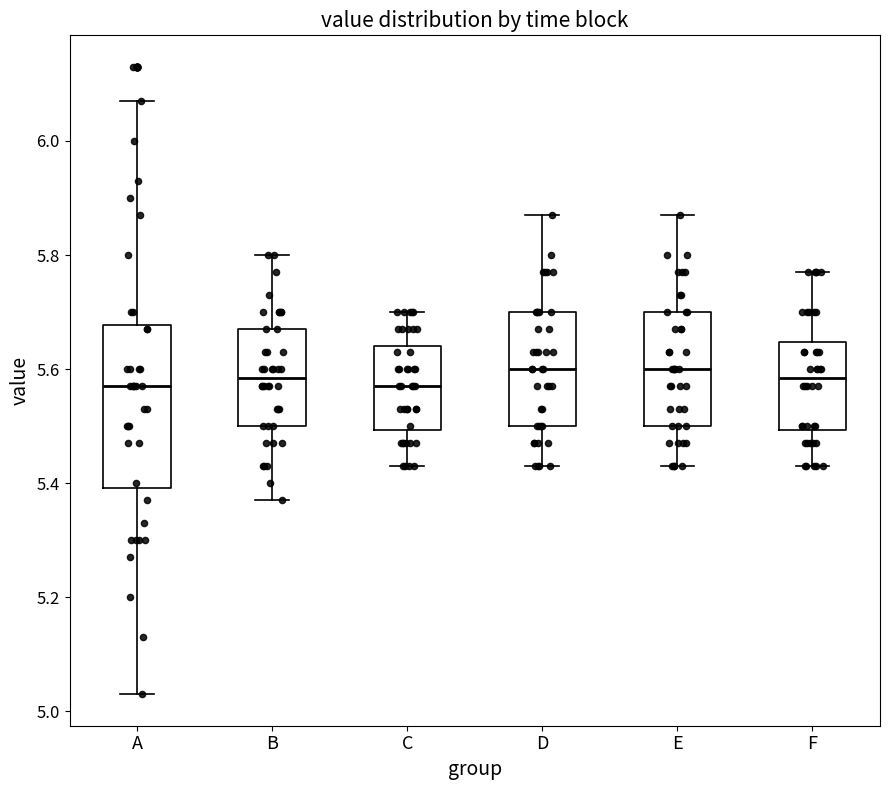

Which box is the tallest, from its lower edge to its upper edge?

A